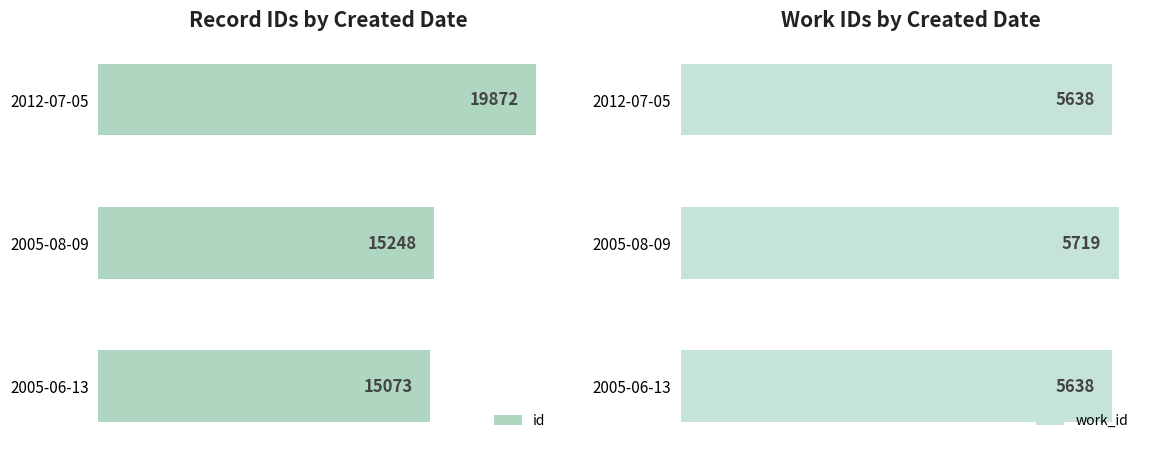

Are the bars horizontal?

Yes